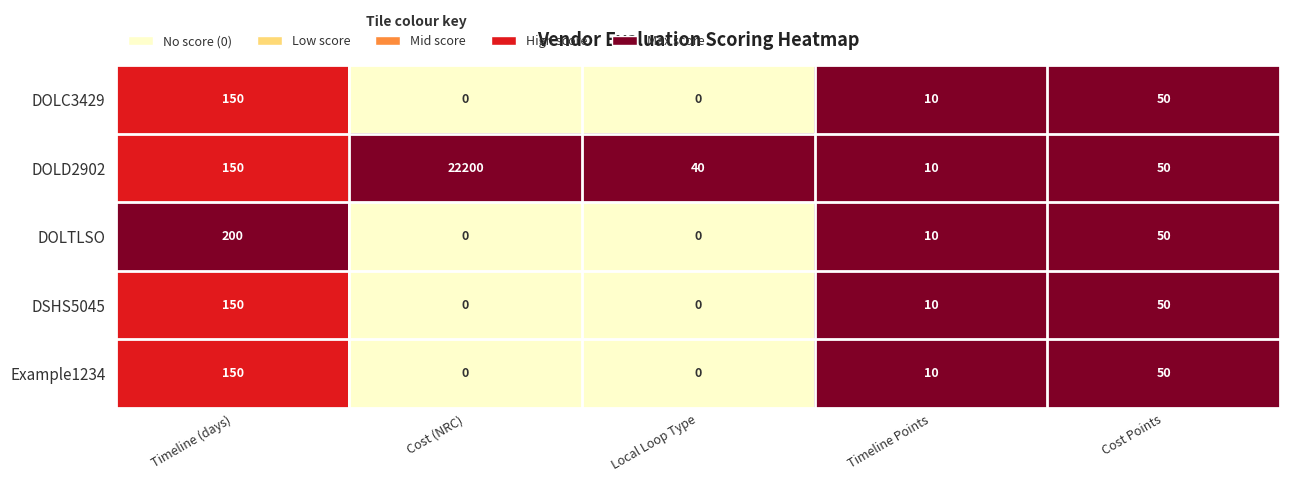

What is the difference between the highest and lowest values at Timeline (days)?

50